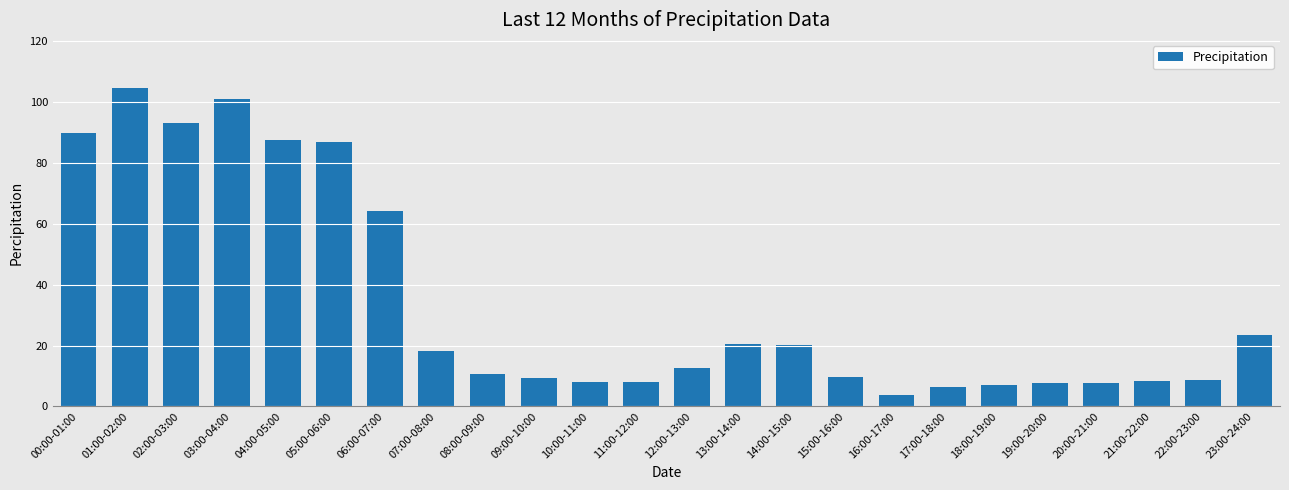

The chart shows a value of 29.1 at 13:00-14:00. True or false?

False